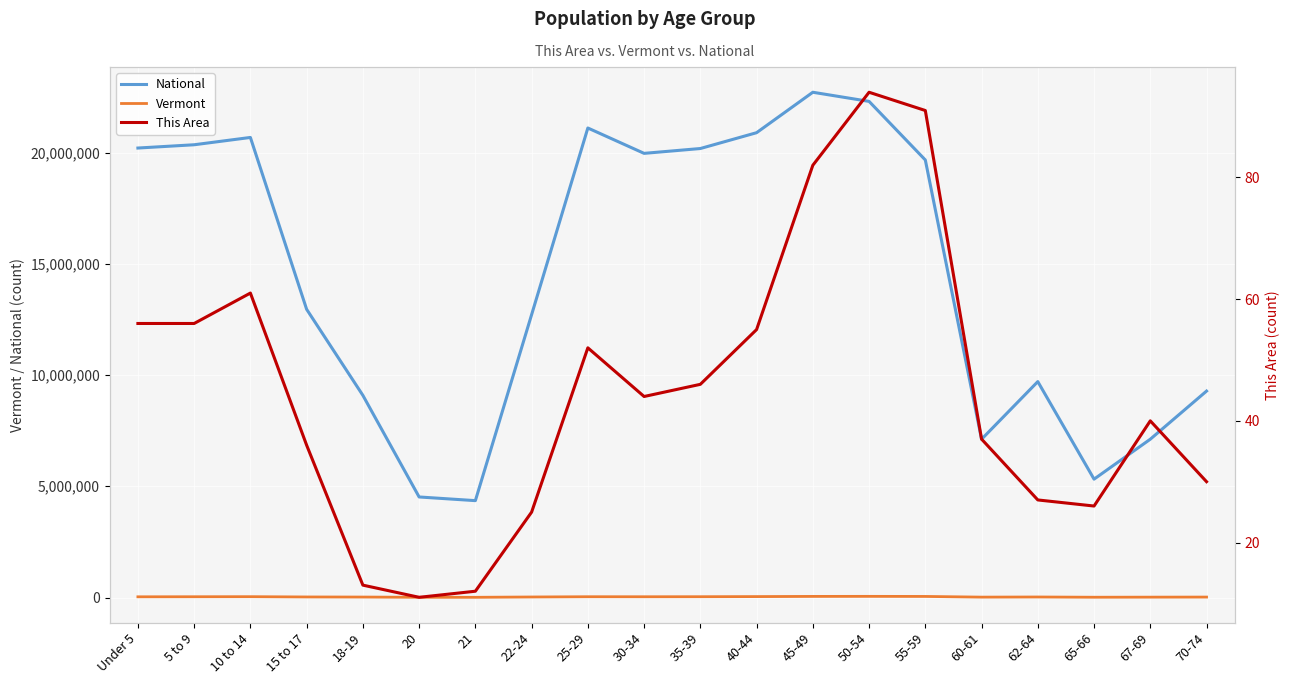

True or false: Vermont and This Area cross at least once.

False